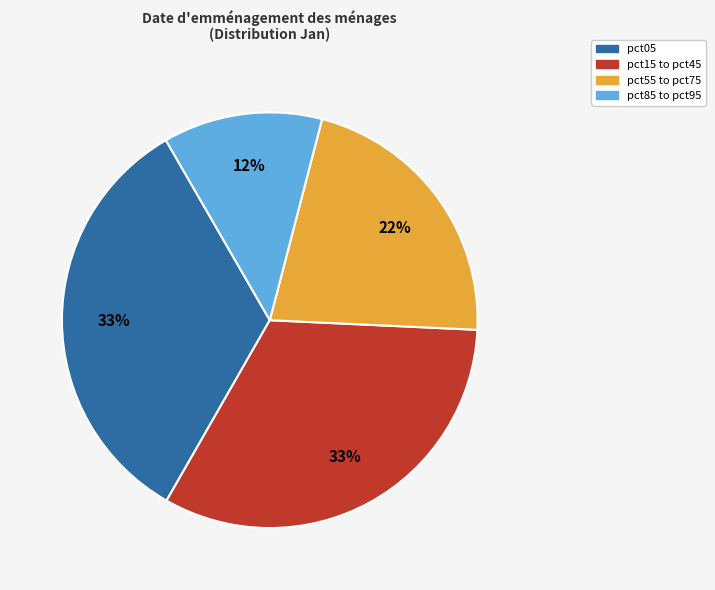

Is there any slice that represents more than half of the pie?

No